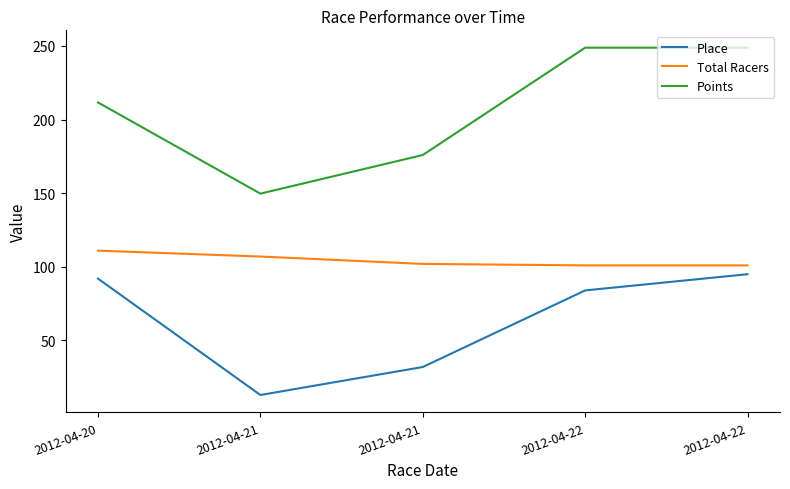

At how many categories does at least one series exceed 116?

5